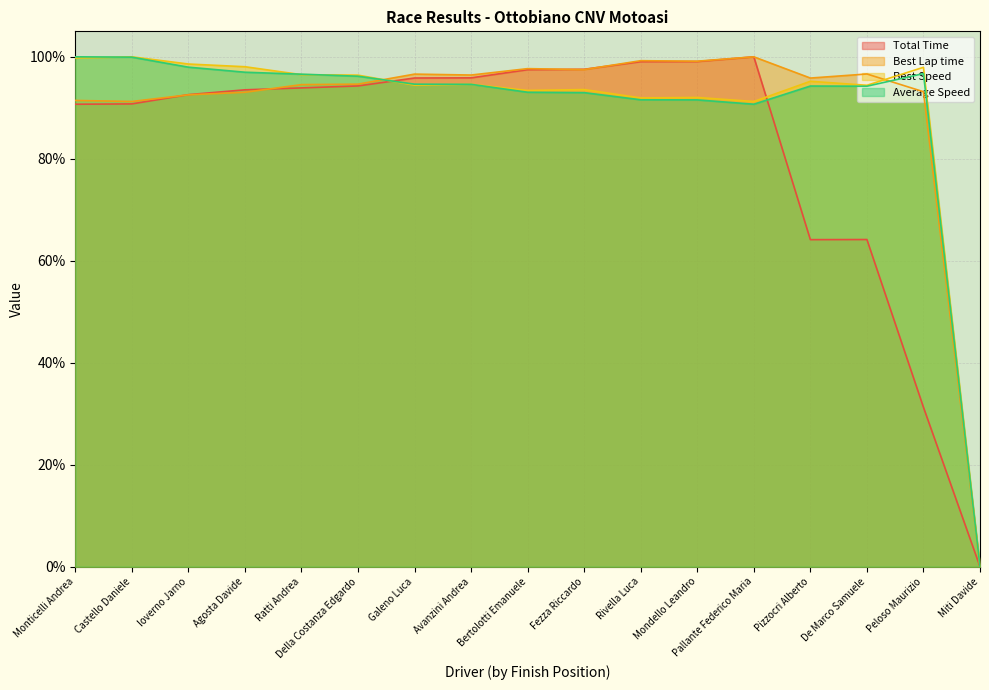

What is the average value of the Best Lap time series?

0.9